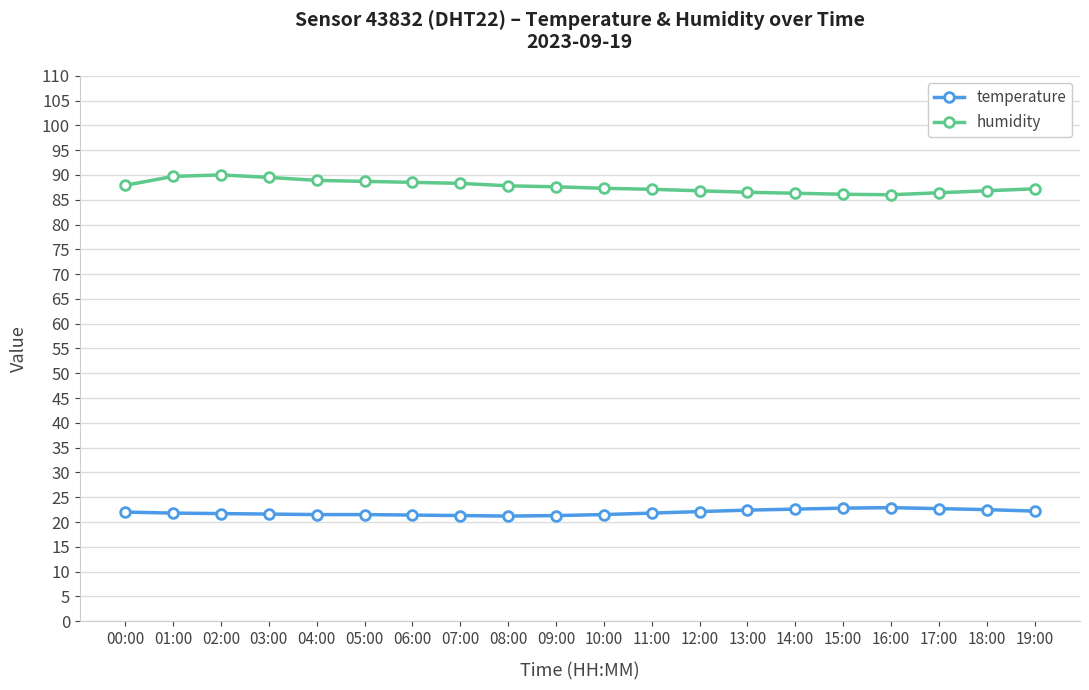

What is the minimum value shown in the chart?

21.2